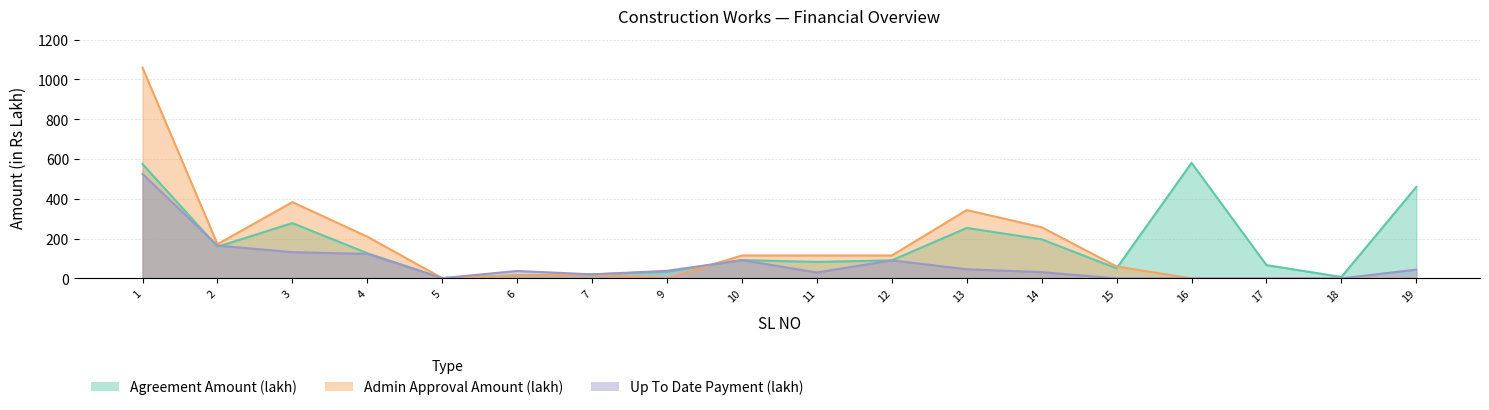

Which has a higher value, 14 or 9?

14